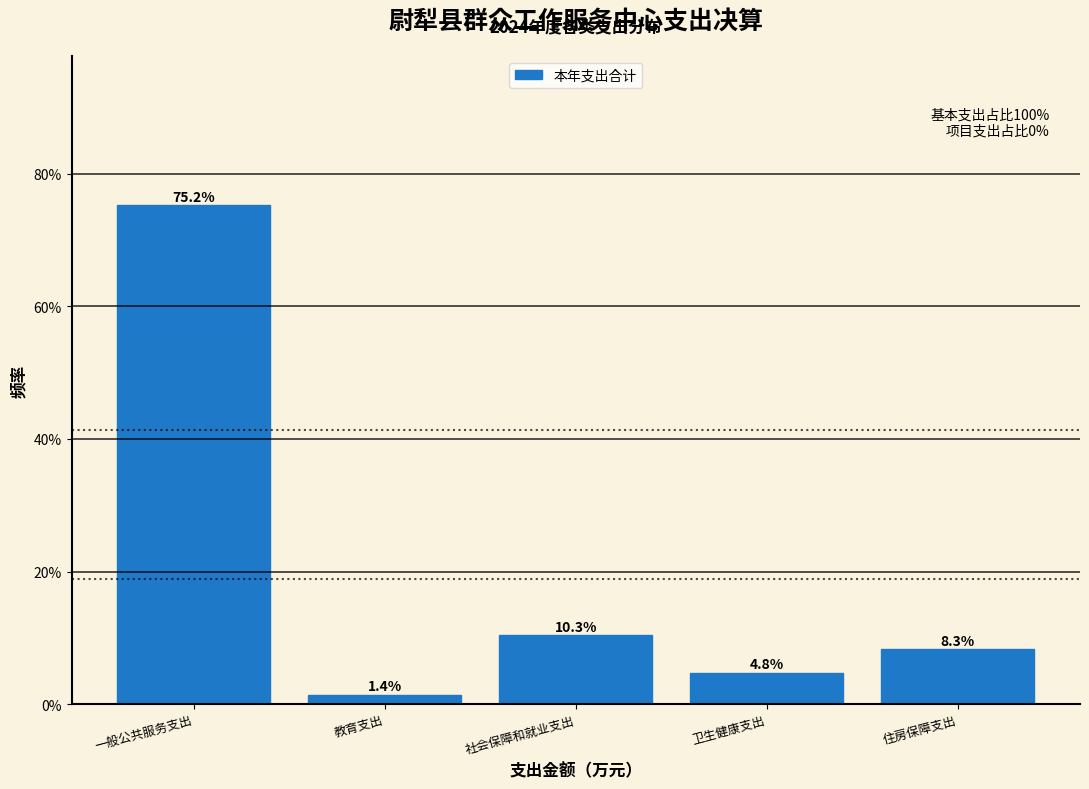

Does the chart contain any negative values?

No